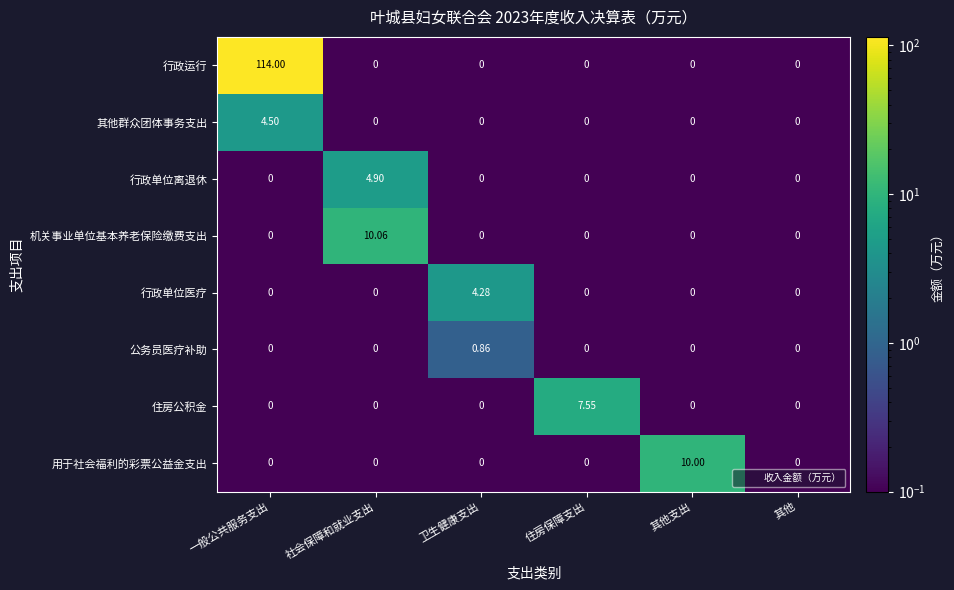

Which series has the largest range (max minus min)?

行政运行